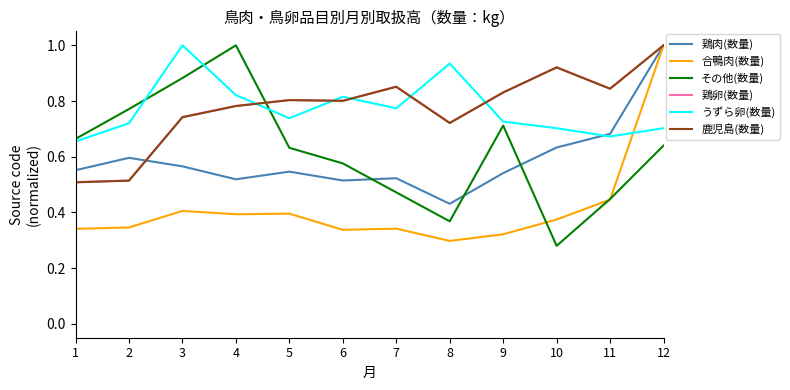

How many intersections are there between その他(数量) and 鹿児島(数量)?

1